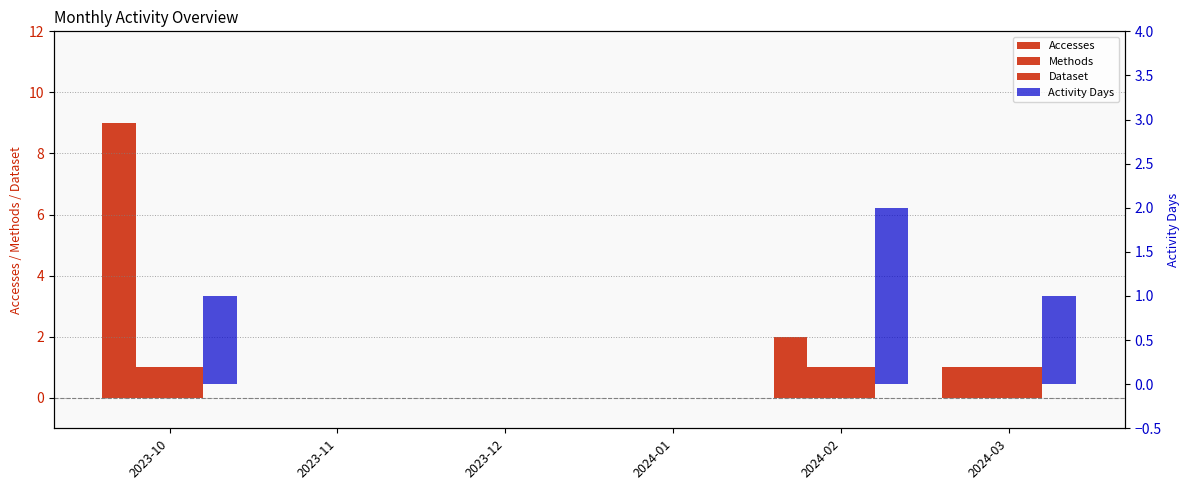

How many values in Dataset are above zero?

3